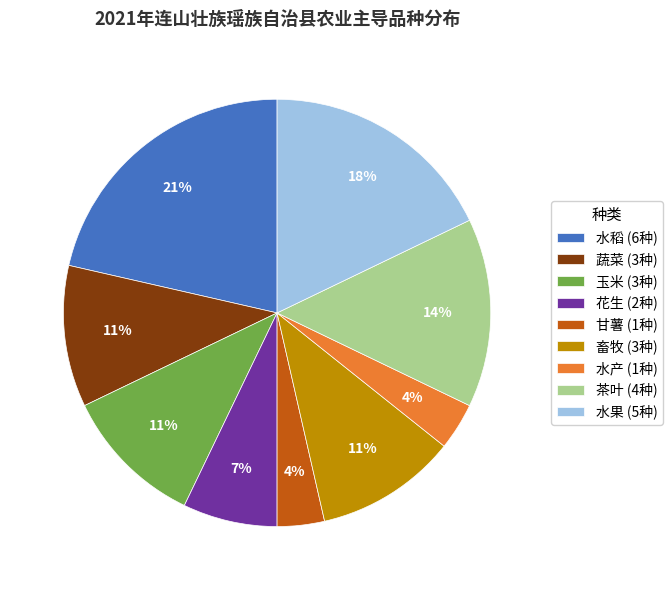

Is it true that 茶叶 is 1% of the pie?

False